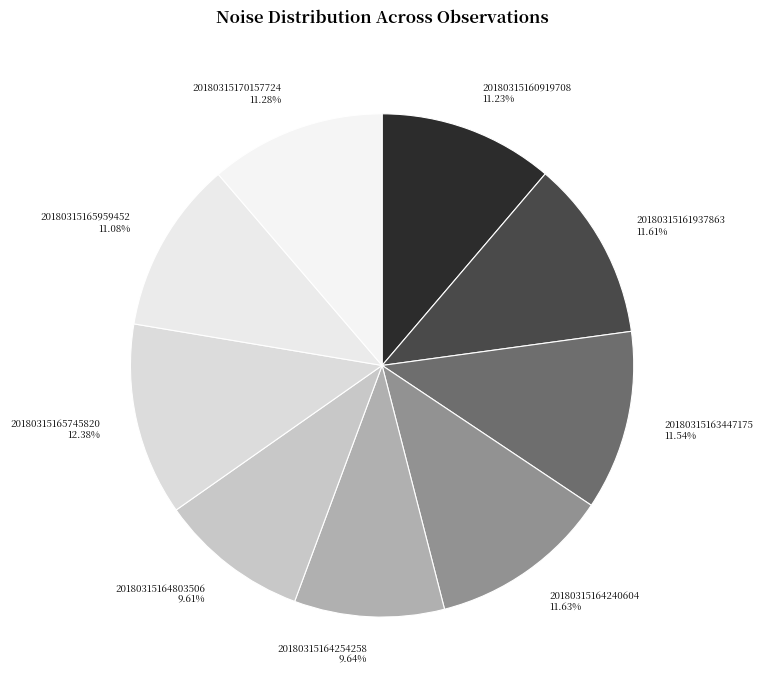

Count the number of slices in the pie.

9